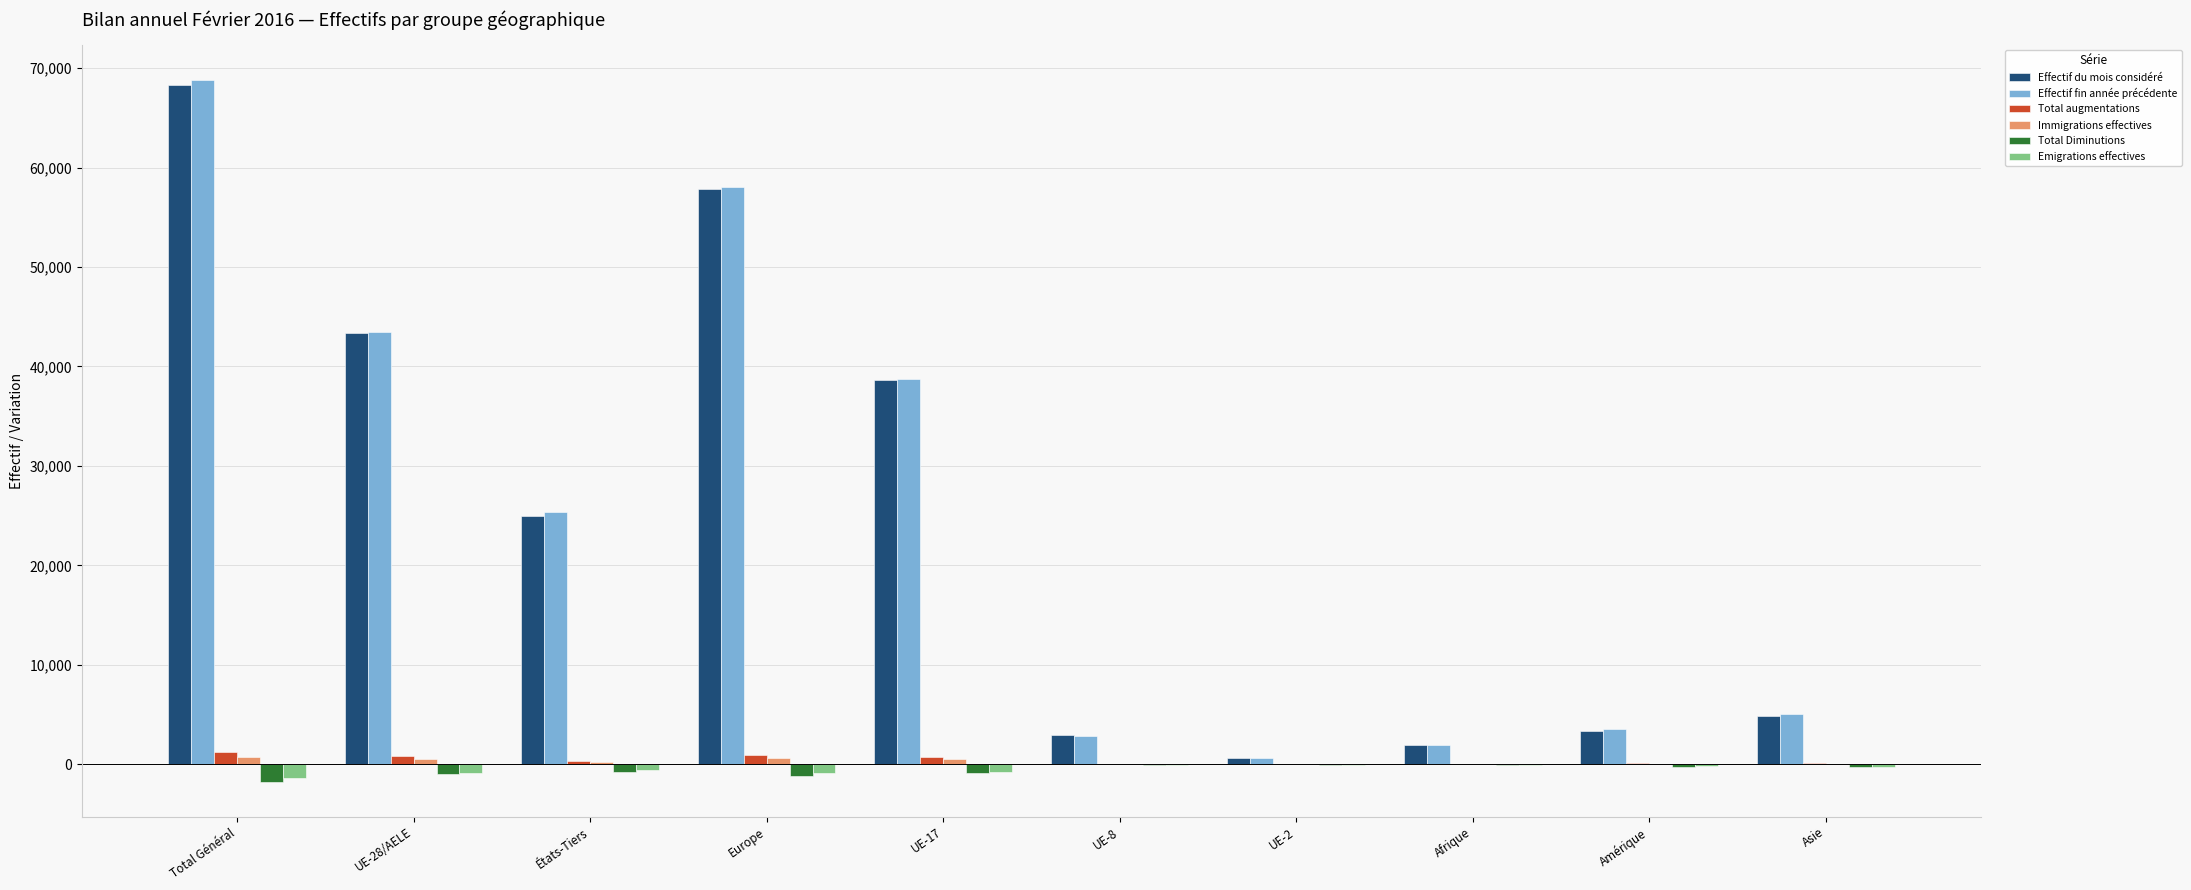

At which category is the sum across all series the highest?

Total Général